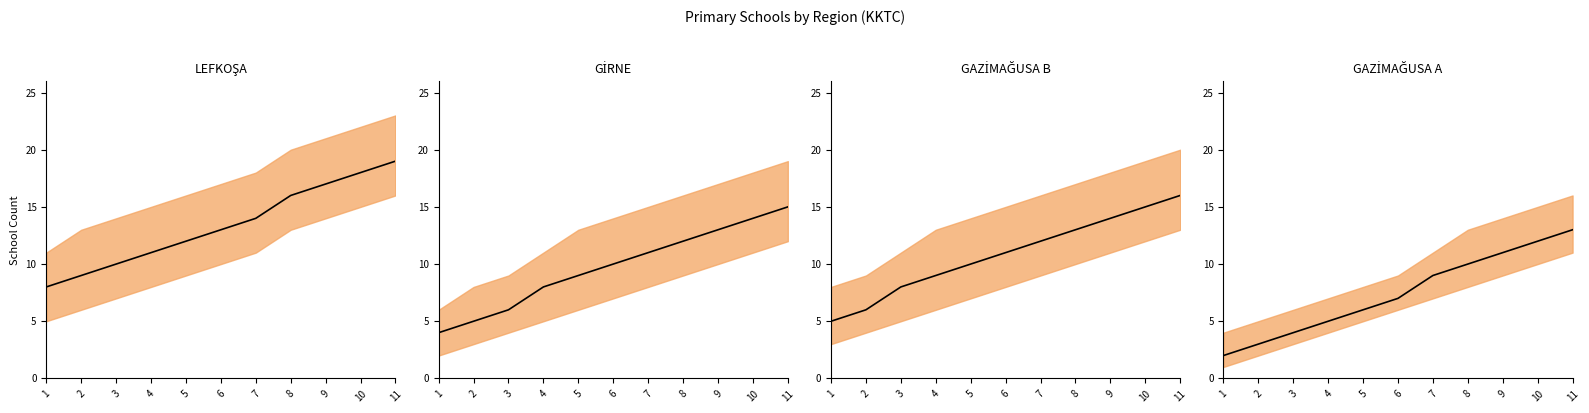

How many lines are shown in the chart?

4